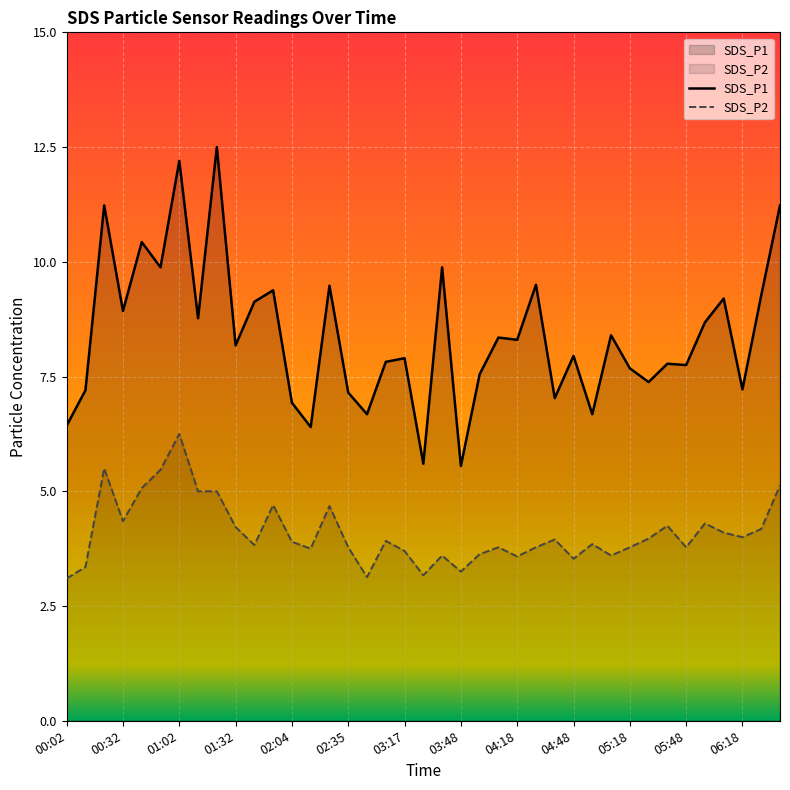

How many lines are shown in the chart?

2